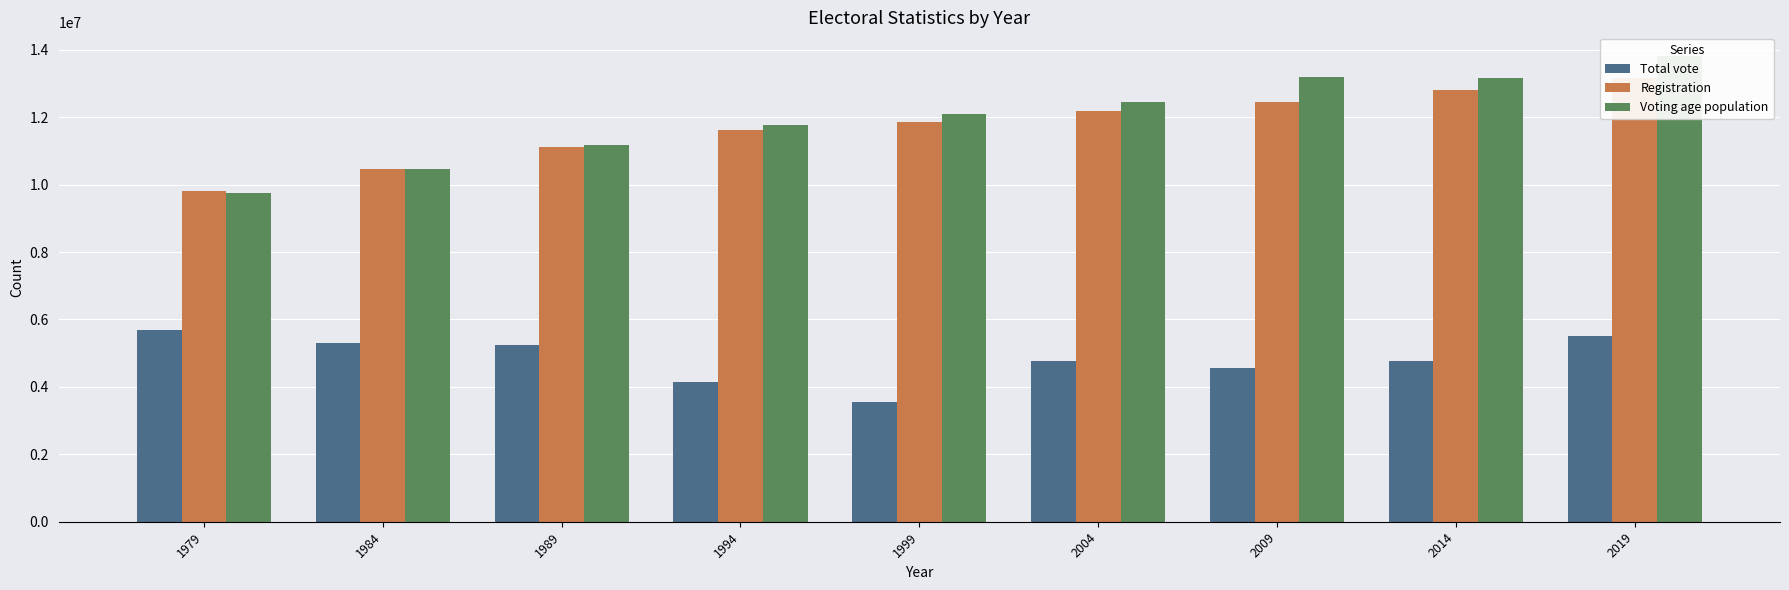

How many series are shown in this chart?

3